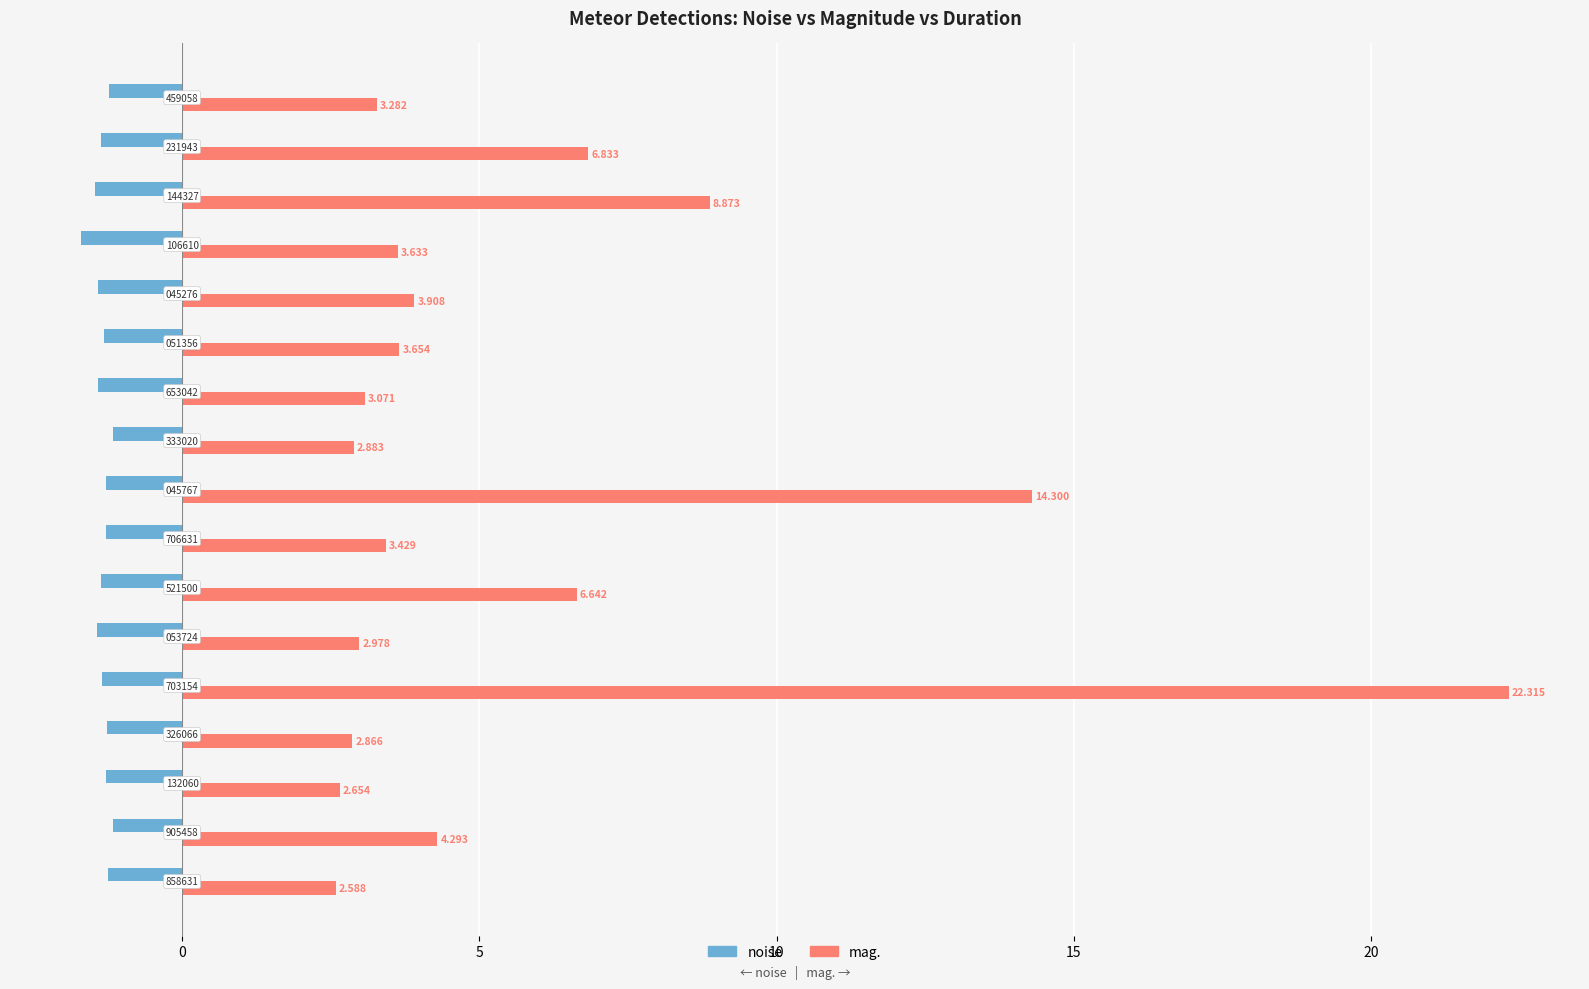

What are all the series names shown in the legend?

noise, mag.